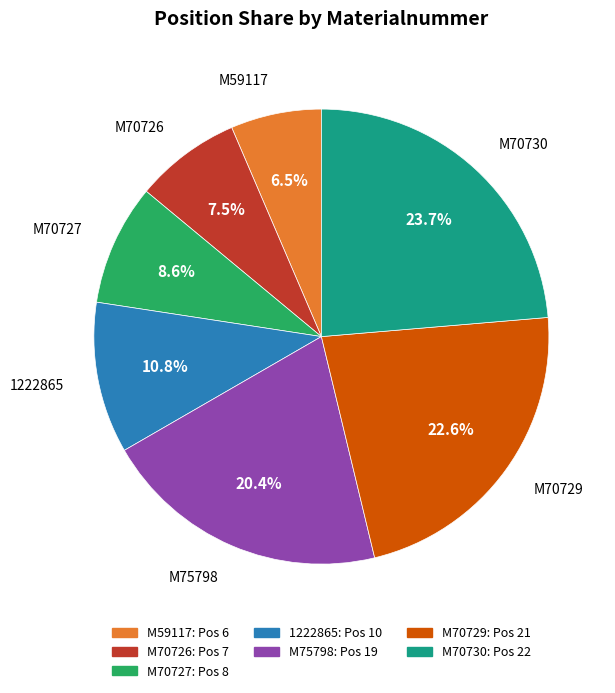

Does M70726 represent more than half of the total?

No